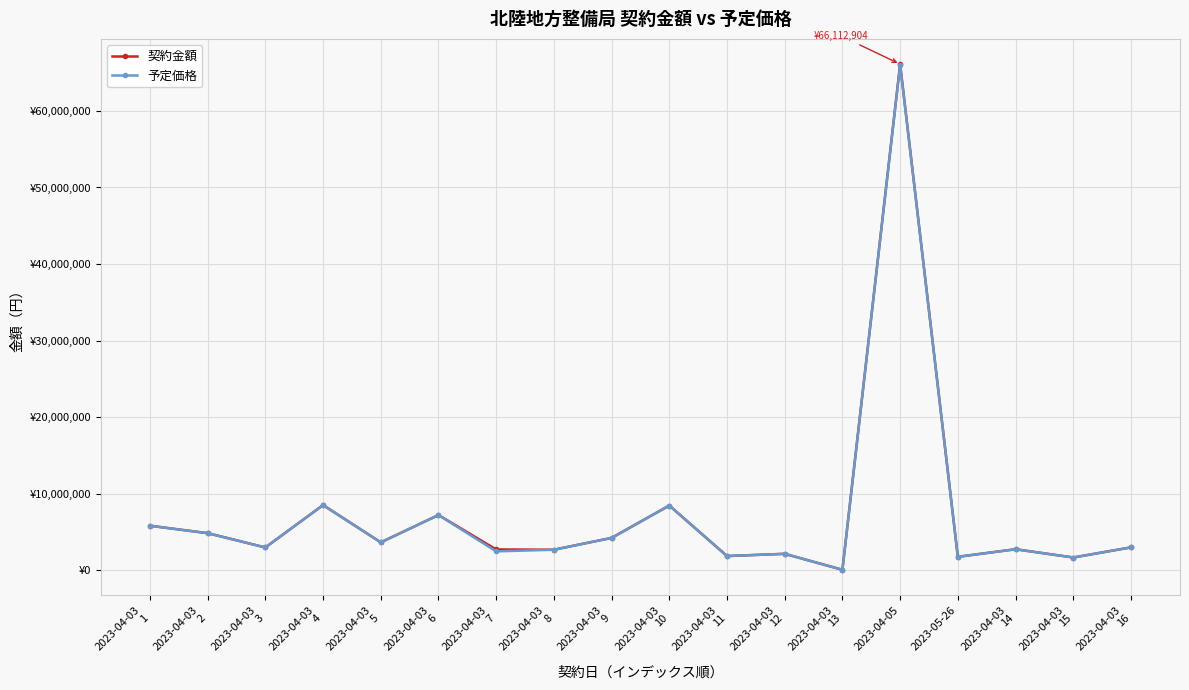

Does the chart have visible grid lines?

Yes